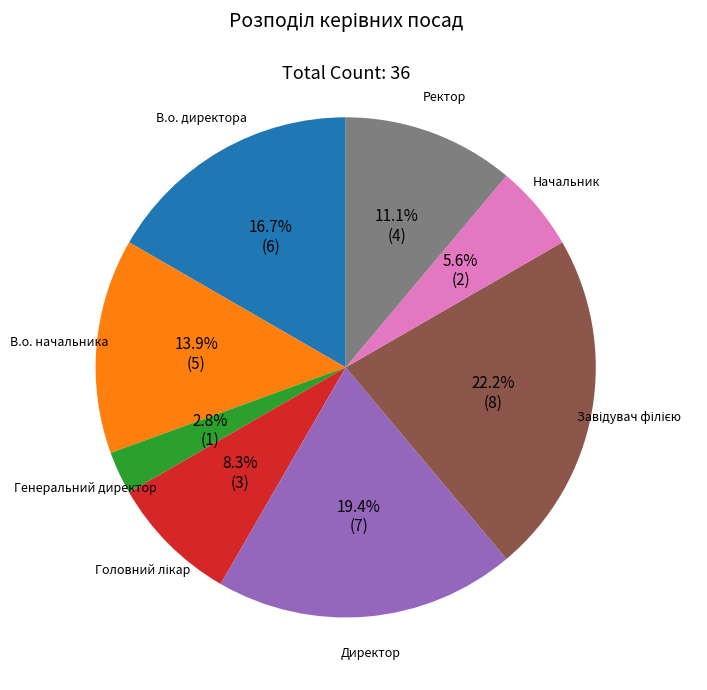

To the nearest percent, what is the difference between the largest and smallest slice percentages?

19%